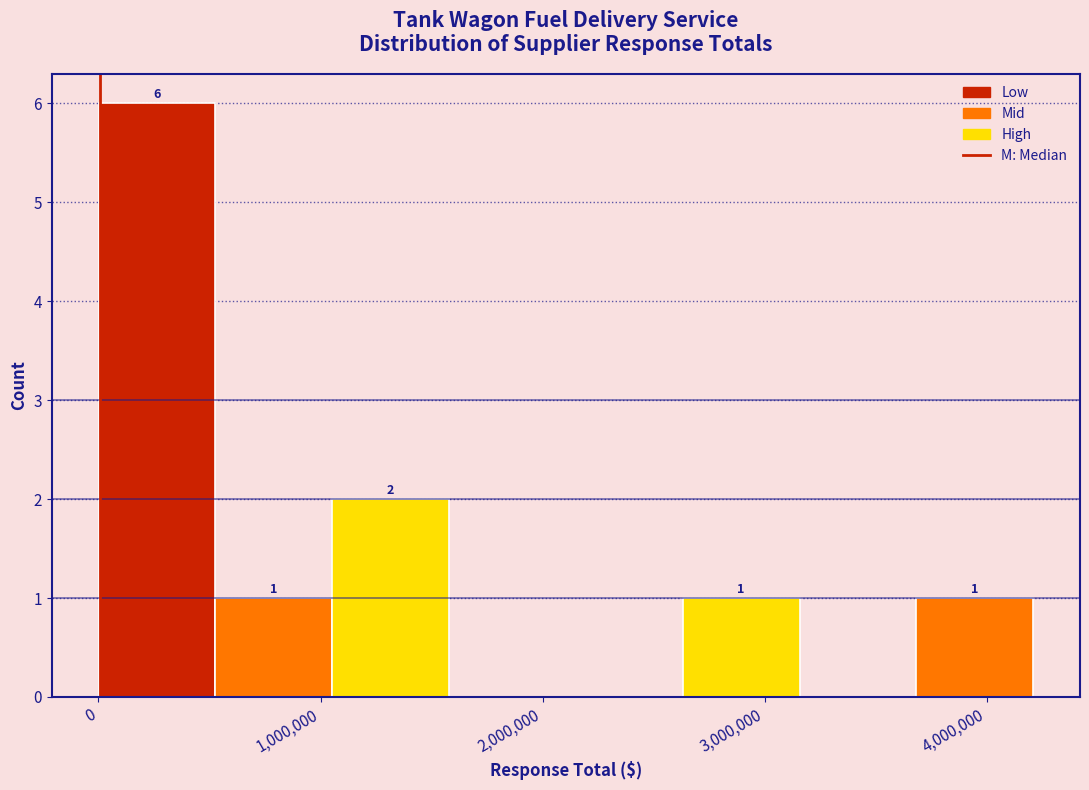

Over which range of the x-axis is the bar tallest?

0 to 500000